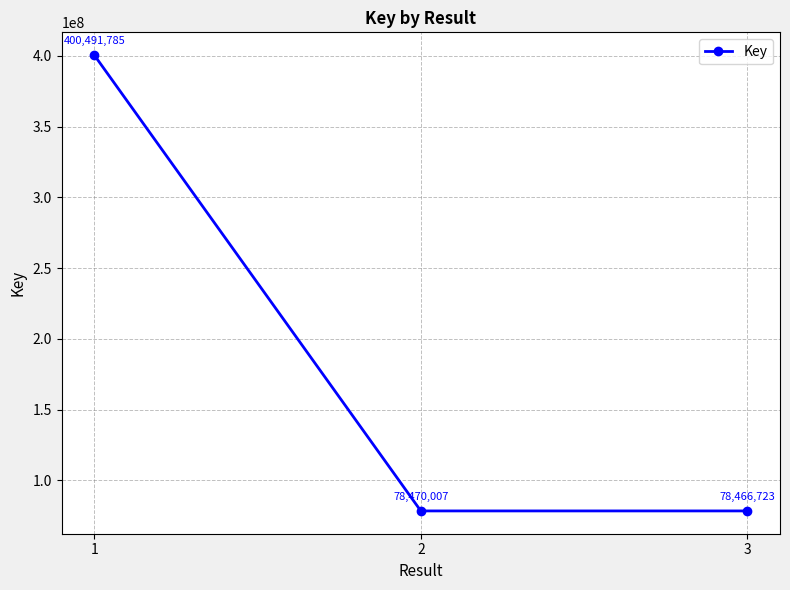

Reading right to left, extract all data points from this chart.

78466723	78470007	400491785